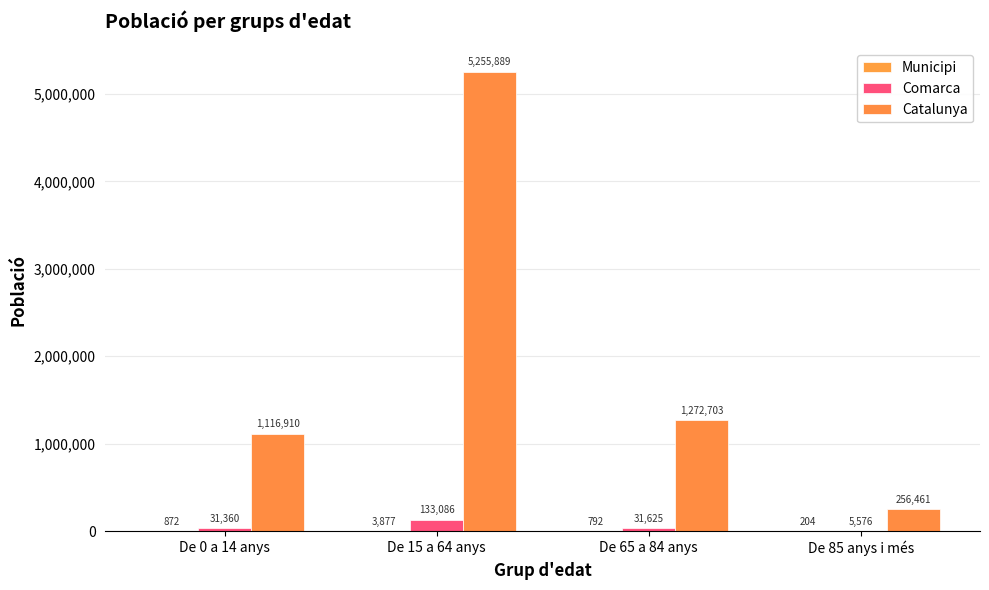

What is the maximum value shown in the chart?

5255889